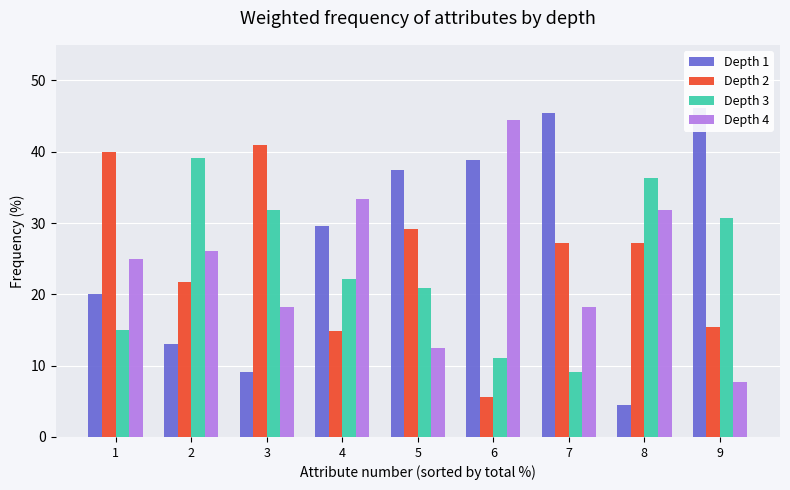

At which category is the sum across all series the highest?

1